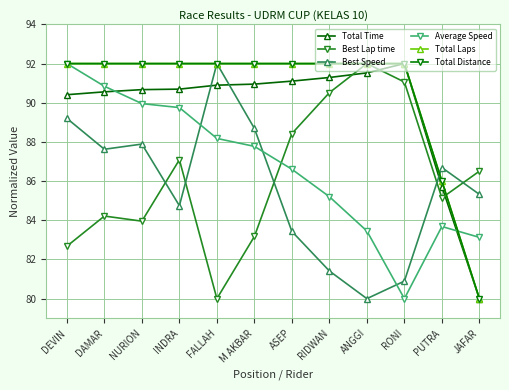

What is the label of the 5th point from the right?

RIDWAN